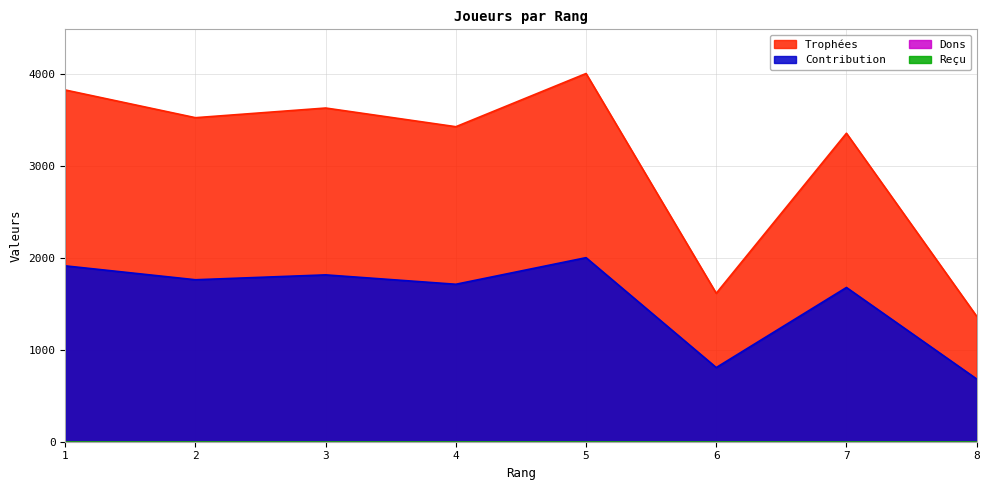

List the labels in order of Contribution value, largest first.

5, 1, 3, 2, 4, 7, 6, 8